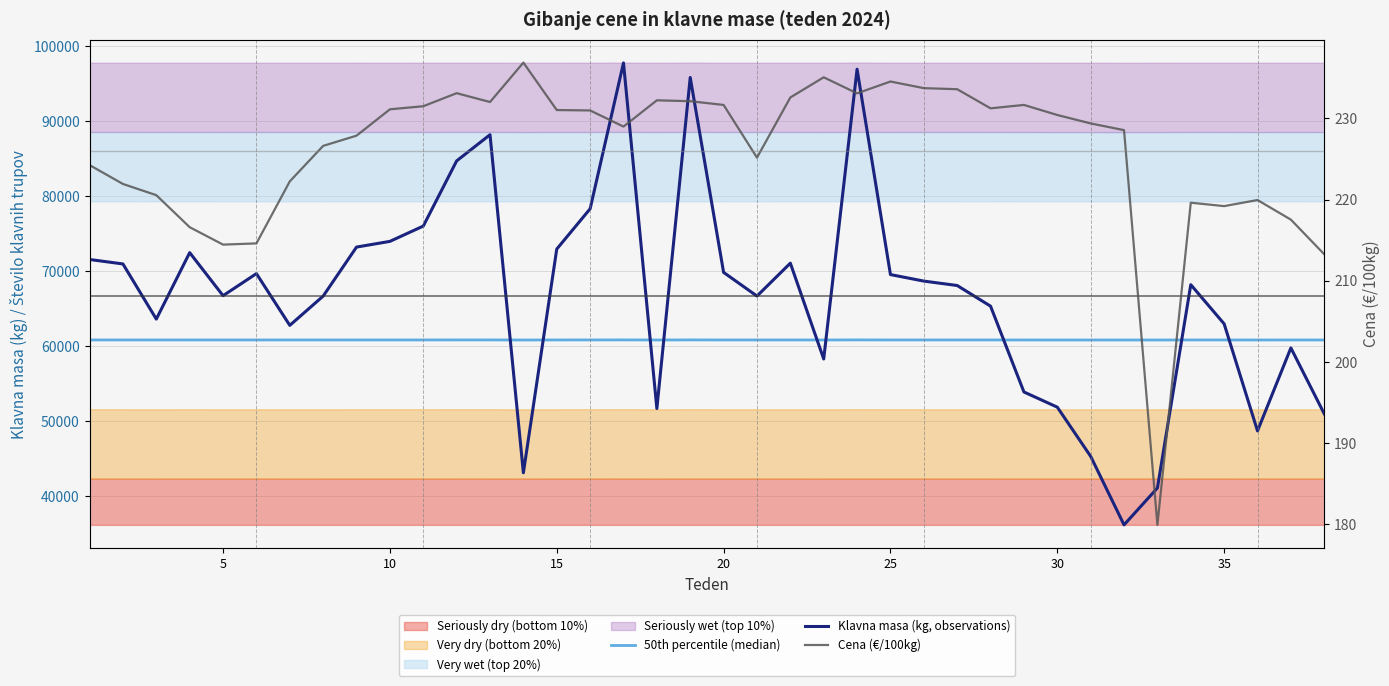

Is it true that Cena (€/100kg) equals 96.3 at 30?

False